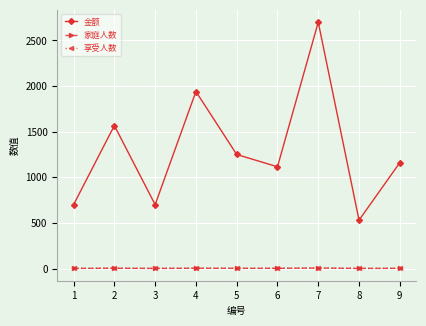

Is this an area chart (filled region under the line)?

No